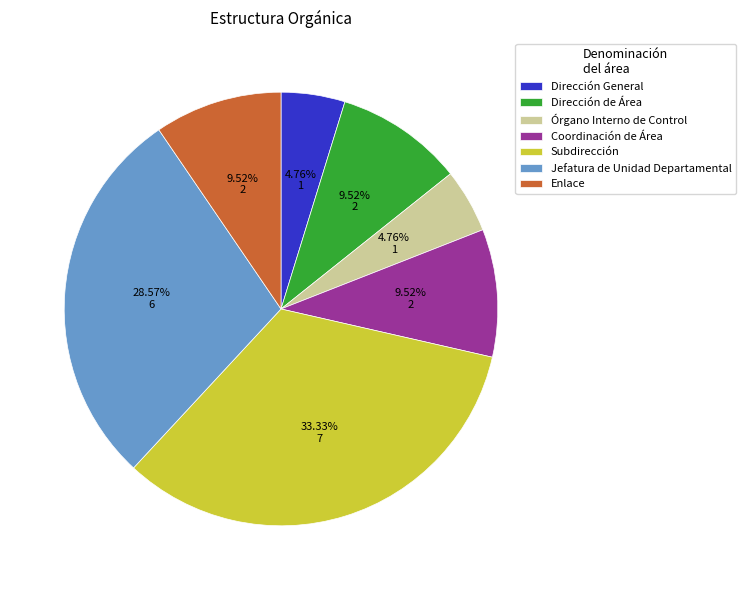

Is there any slice that represents more than half of the pie?

No